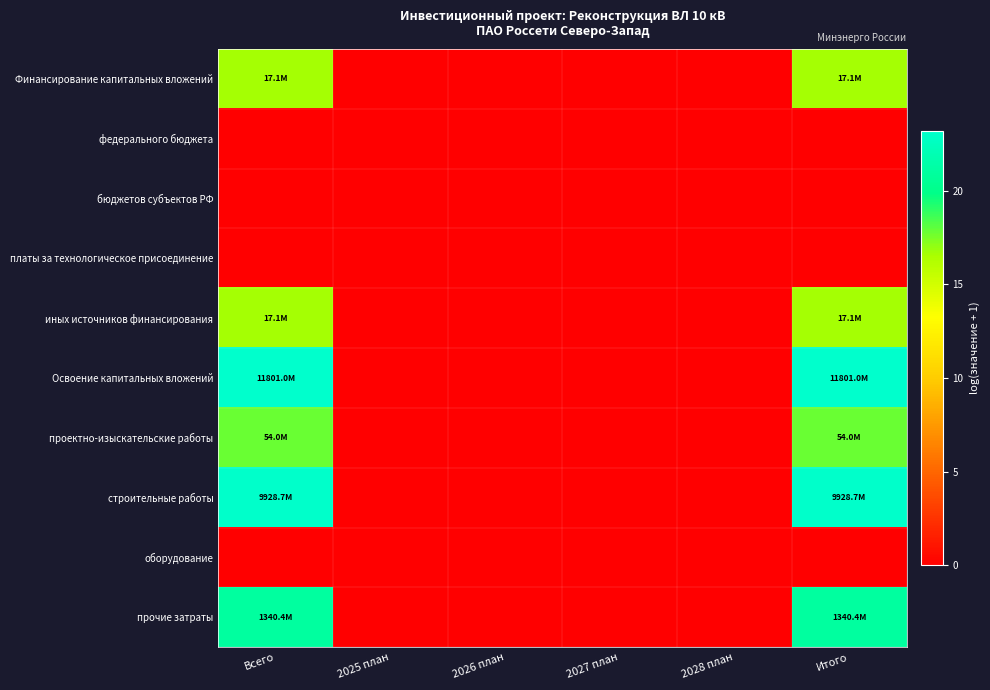

Reading right to left, extract all data points from this chart.

Финансирование капитальных вложений: Итого=16.7	2028 план=0.0	2027 план=0.0	2026 план=0.0	2025 план=0.0	Всего=16.7
федерального бюджета: Итого=0.0	2028 план=0.0	2027 план=0.0	2026 план=0.0	2025 план=0.0	Всего=0.0
бюджетов субъектов РФ: Итого=0.0	2028 план=0.0	2027 план=0.0	2026 план=0.0	2025 план=0.0	Всего=0.0
платы за технологическое присоединение: Итого=0.0	2028 план=0.0	2027 план=0.0	2026 план=0.0	2025 план=0.0	Всего=0.0
иных источников финансирования: Итого=16.7	2028 план=0.0	2027 план=0.0	2026 план=0.0	2025 план=0.0	Всего=16.7
Освоение капитальных вложений: Итого=23.2	2028 план=0.0	2027 план=0.0	2026 план=0.0	2025 план=0.0	Всего=23.2
проектно-изыскательские работы: Итого=17.8	2028 план=0.0	2027 план=0.0	2026 план=0.0	2025 план=0.0	Всего=17.8
строительные работы: Итого=23.0	2028 план=0.0	2027 план=0.0	2026 план=0.0	2025 план=0.0	Всего=23.0
оборудование: Итого=0.0	2028 план=0.0	2027 план=0.0	2026 план=0.0	2025 план=0.0	Всего=0.0
прочие затраты: Итого=21.0	2028 план=0.0	2027 план=0.0	2026 план=0.0	2025 план=0.0	Всего=21.0